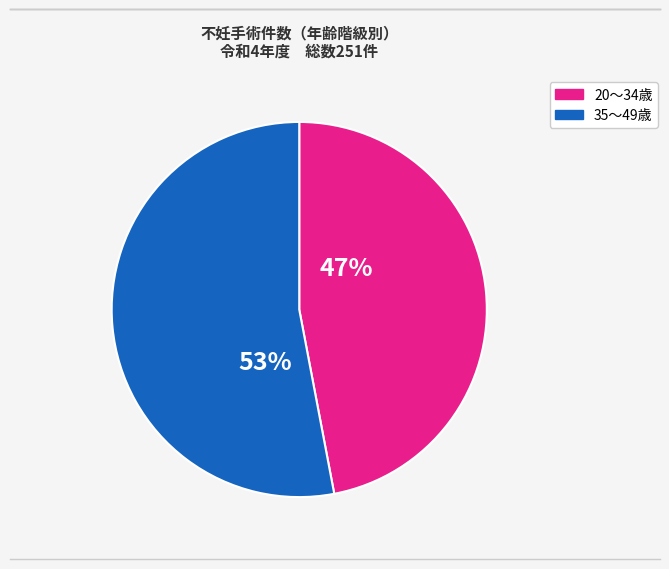

To the nearest percent, what is the average slice percentage?

50%